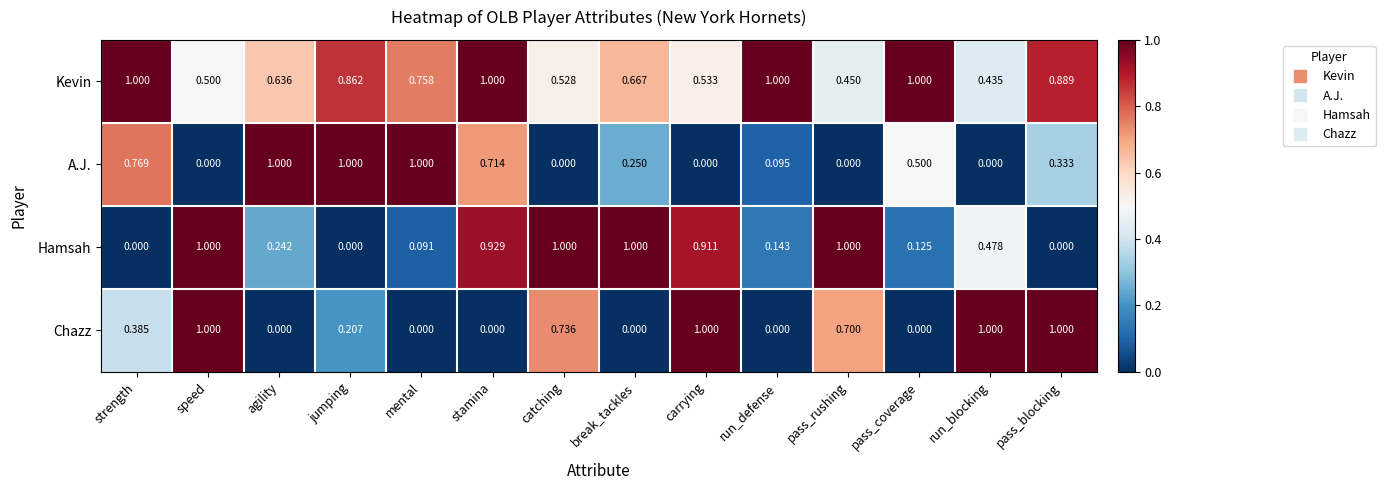

Between agility and jumping, which series saw the biggest shift?

Hamsah